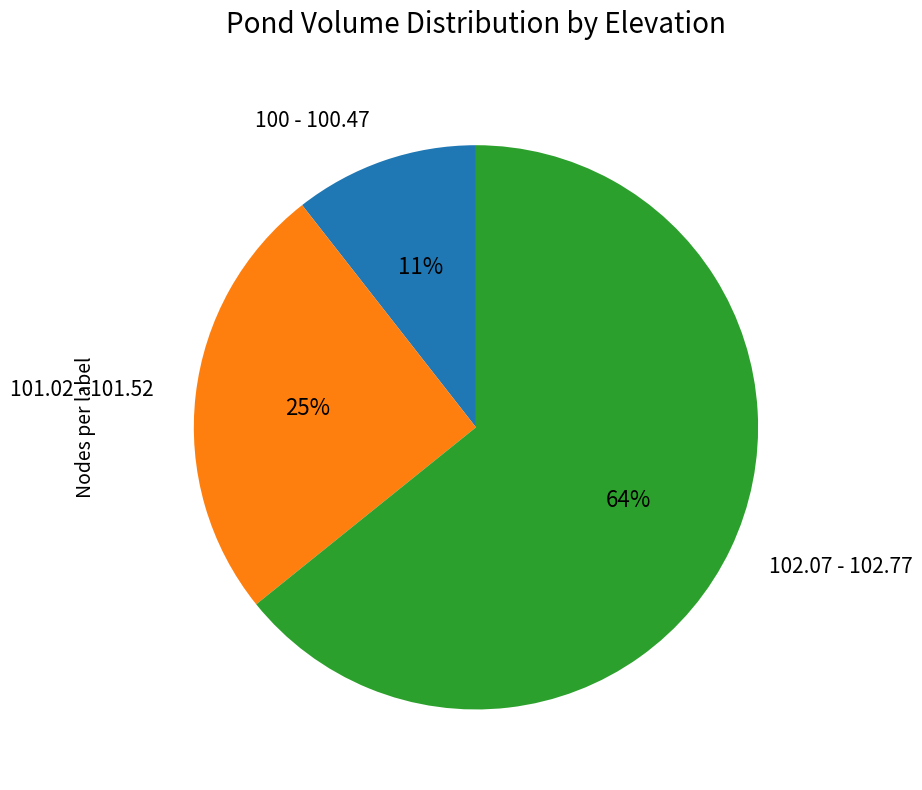

Which category has the smallest portion of the pie?

100 - 100.47